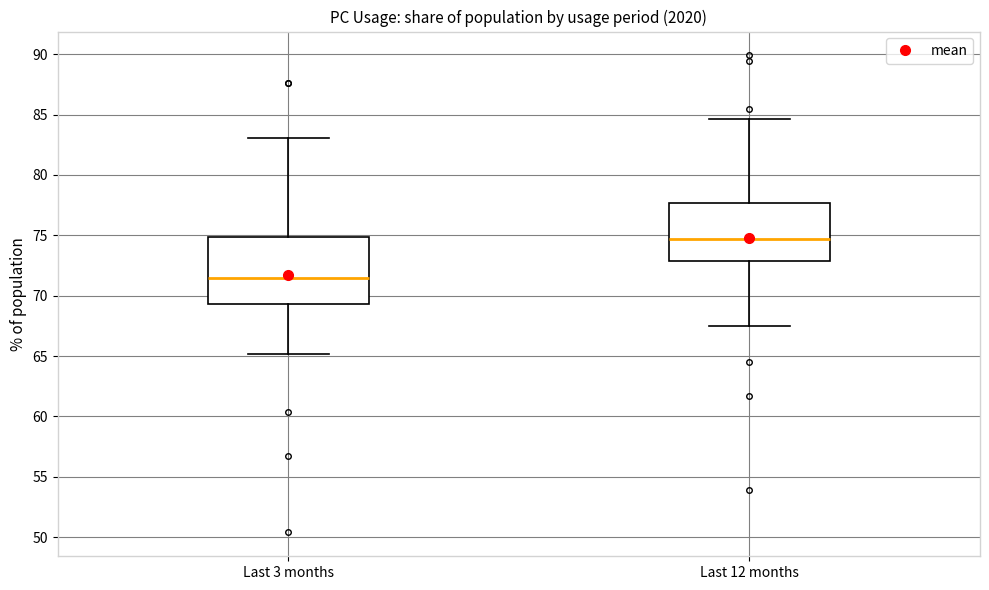

Which box has the lowest median line?

Last 3 months